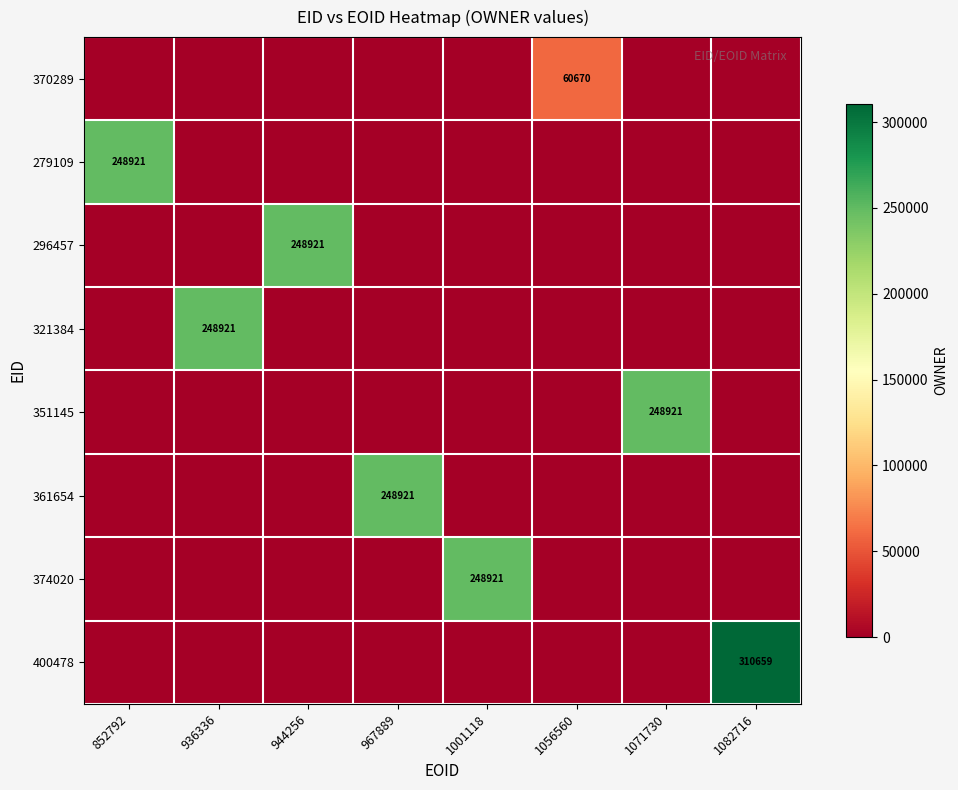

True or false: 279109 has a value of 0 at 967889.

True